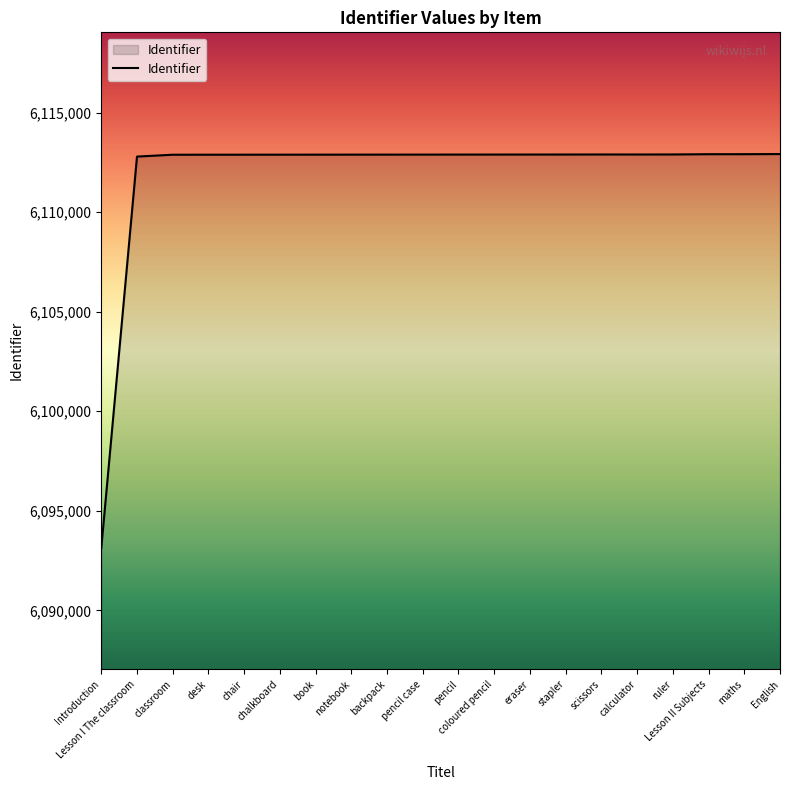

What is the minimum value shown in the chart?

6093135